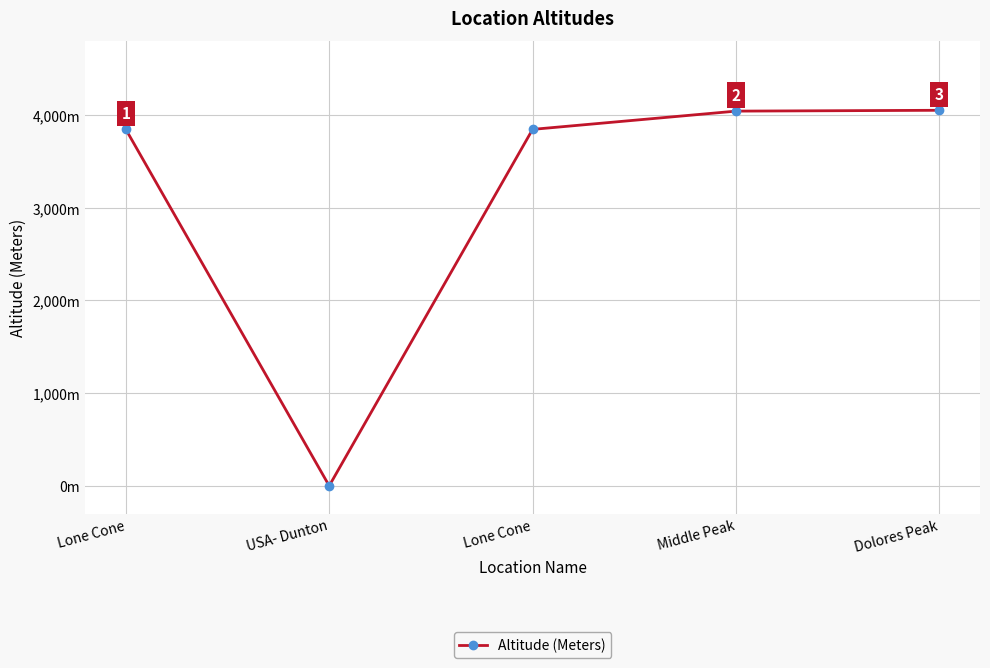

Is it true that the value at Middle Peak is 1896?

False